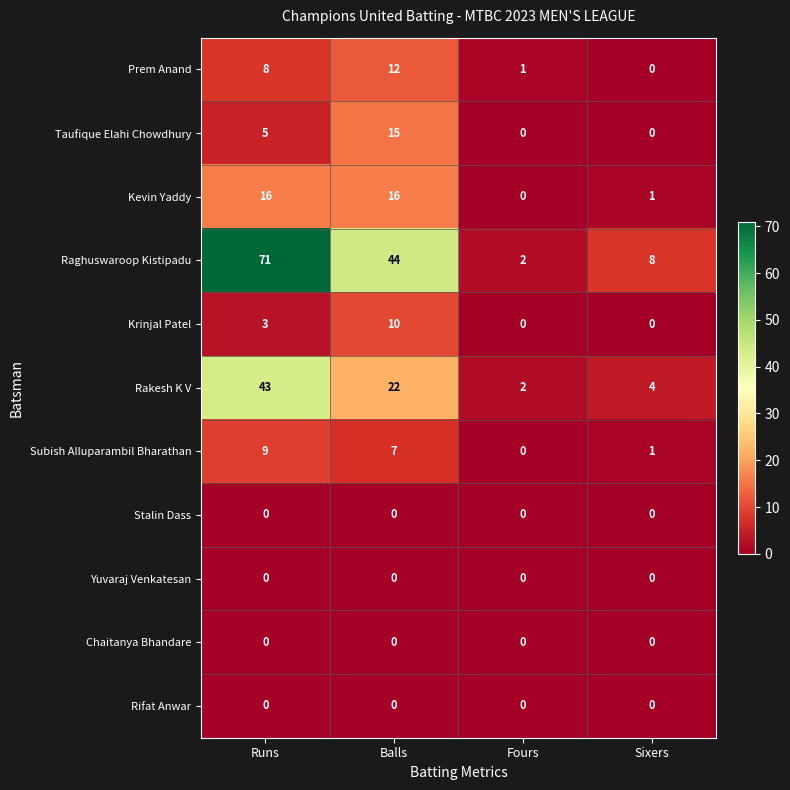

What is the total value across all series at Balls?

126